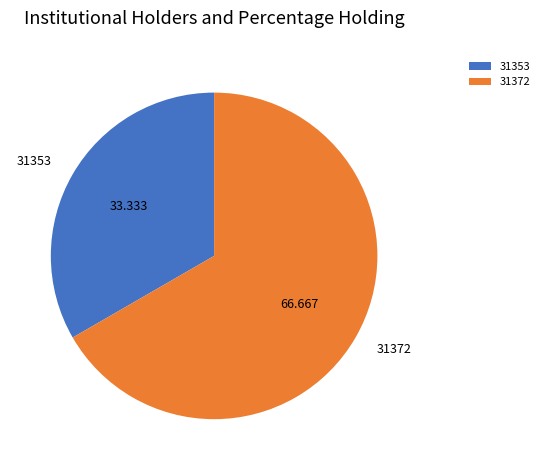

Count the number of slices in the pie.

2